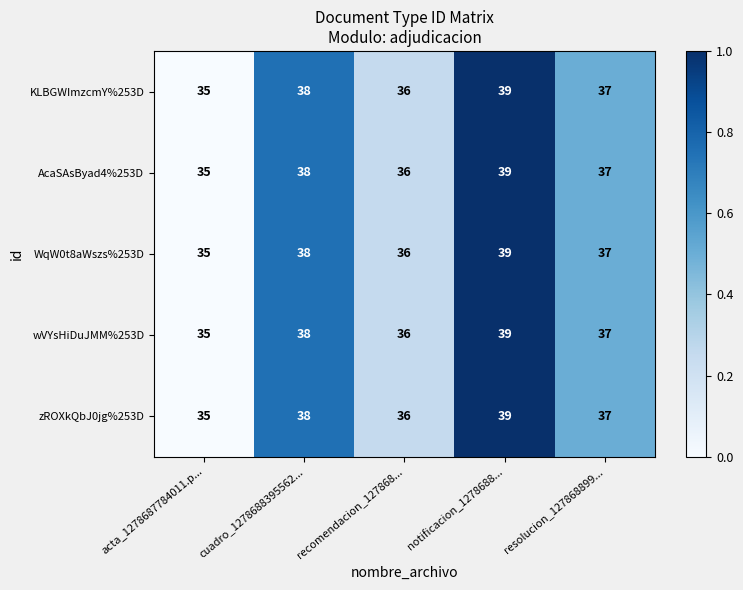

Is the value of AcaSAsByad4%253D at notificacion_1278688... greater than the value of zROXkQbJ0jg%253D at acta_1278687784011.p...?

Yes